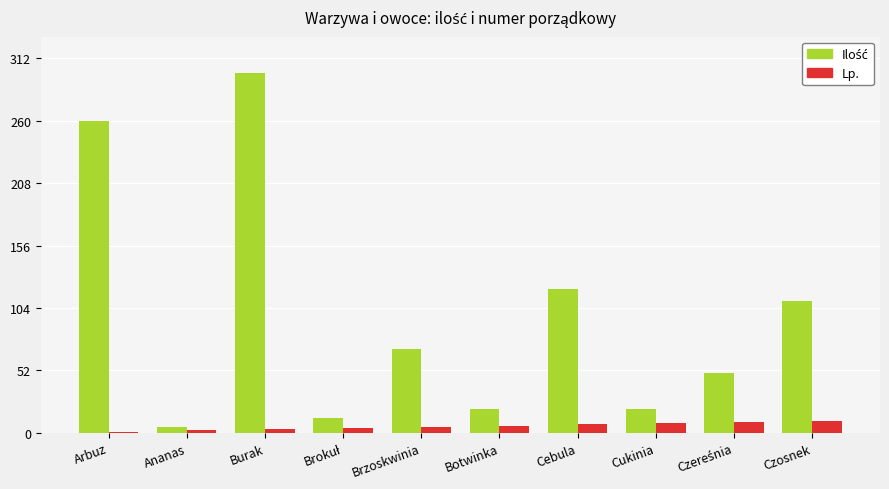

At which category is the sum across all series the highest?

Burak